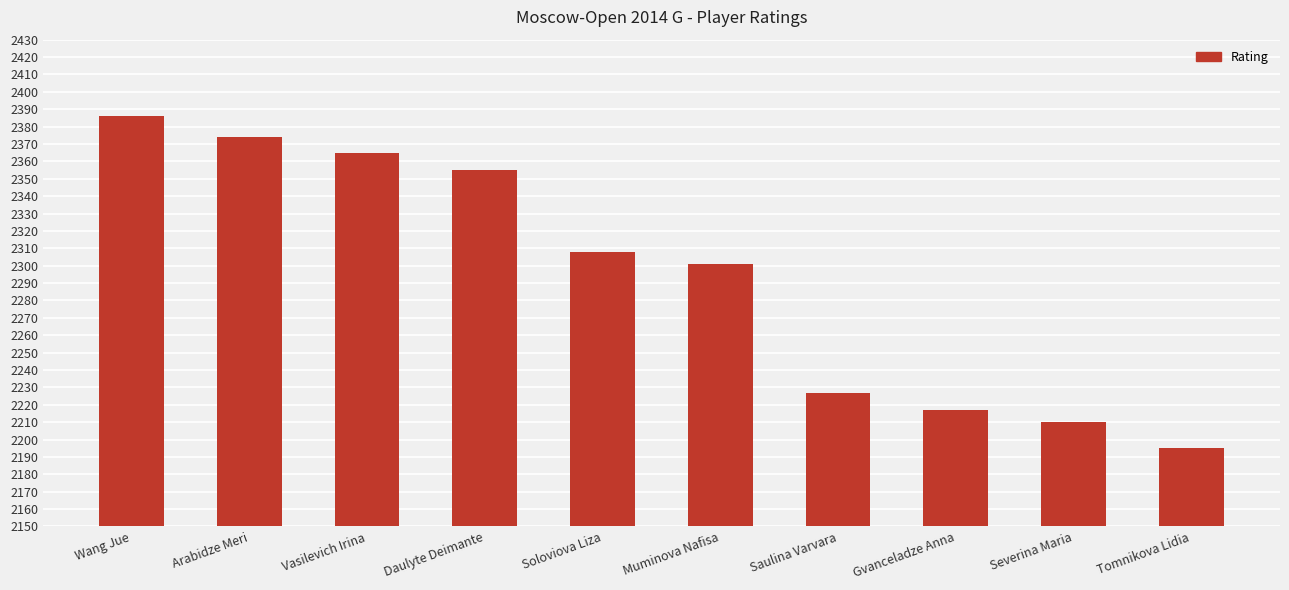

What is the maximum value shown in the chart?

2386